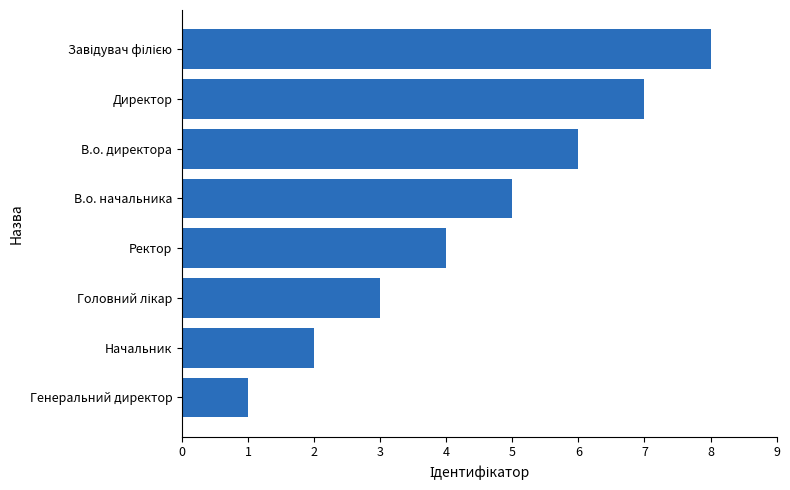

Which has a higher value, Ректор or Генеральний директор?

Ректор